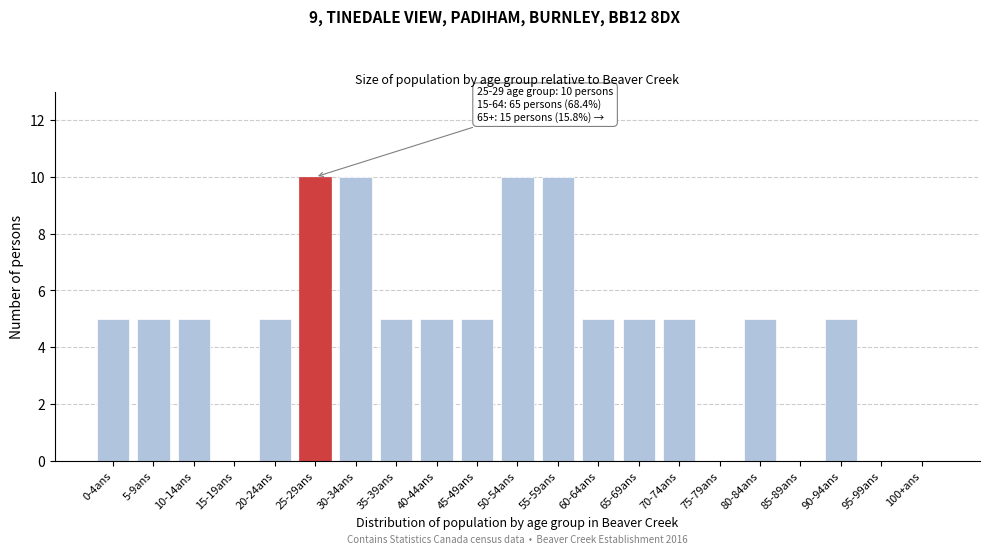

Reading left to right, what are all the values shown in this chart?

0-4ans=5	5-9ans=5	10-14ans=5	15-19ans=0	20-24ans=5	25-29ans=10	30-34ans=10	35-39ans=5	40-44ans=5	45-49ans=5	50-54ans=10	55-59ans=10	60-64ans=5	65-69ans=5	70-74ans=5	75-79ans=0	80-84ans=5	85-89ans=0	90-94ans=5	95-99ans=0	100+ans=0